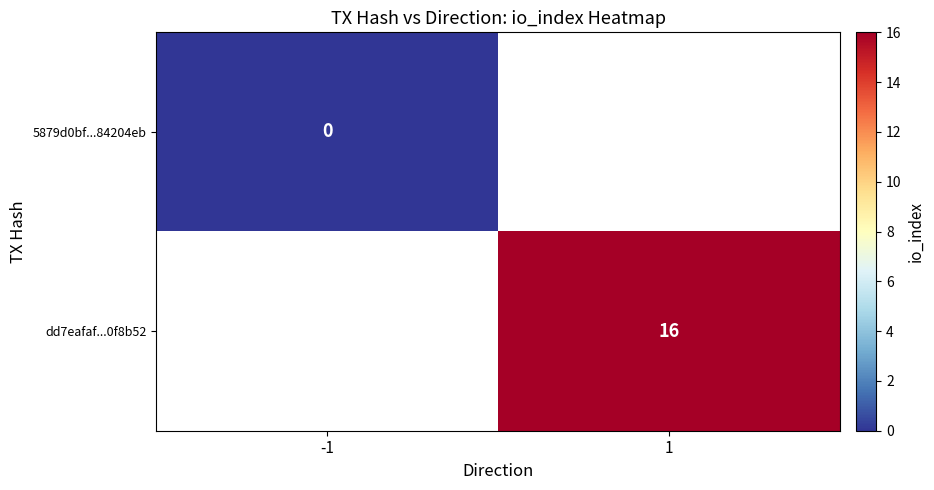

Is the value of 5879d0bf...84204eb at -1 greater than the value of dd7eafaf...0f8b52 at 1?

No